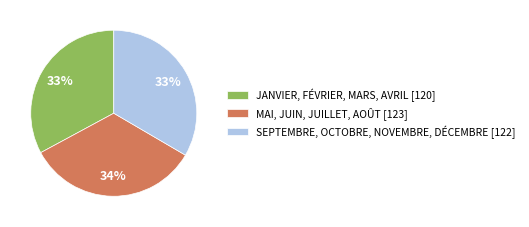

Is there a majority slice in this chart?

No